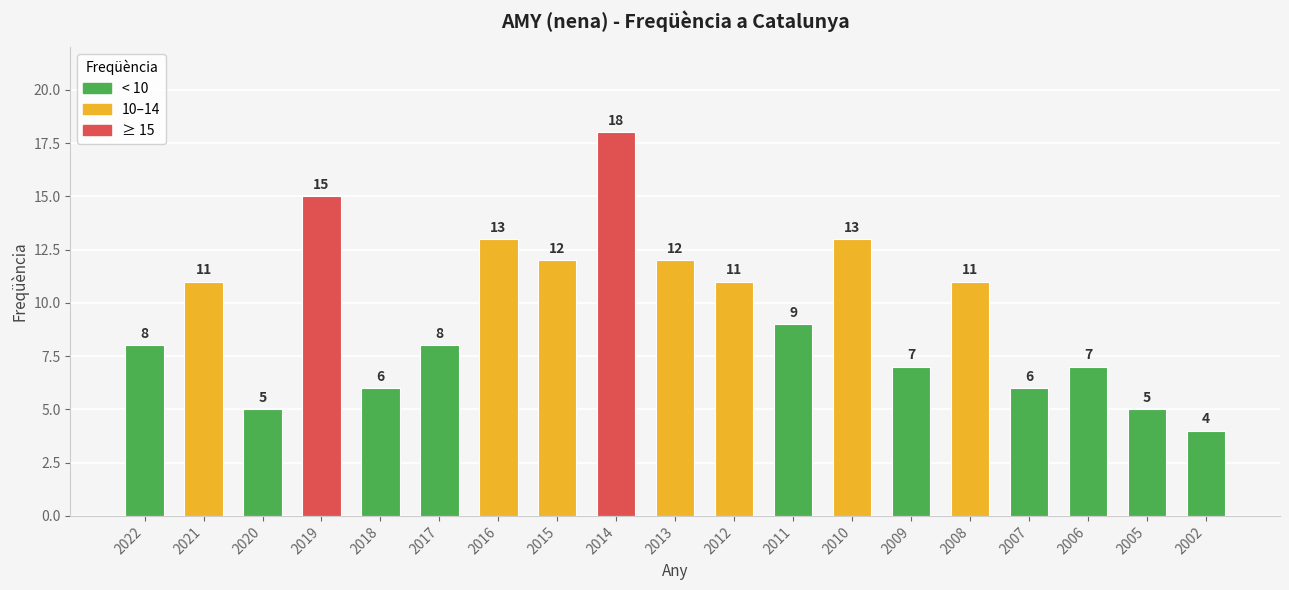

What is the value of the 18th bar from the left?

5